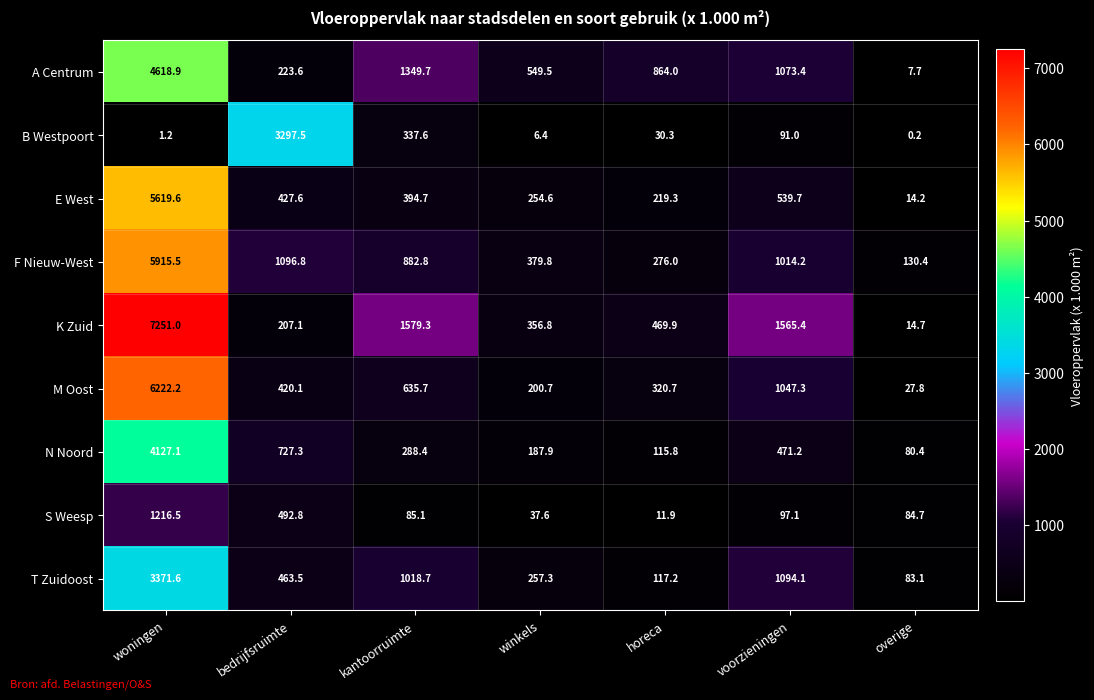

Count the number of categories in the chart.

7